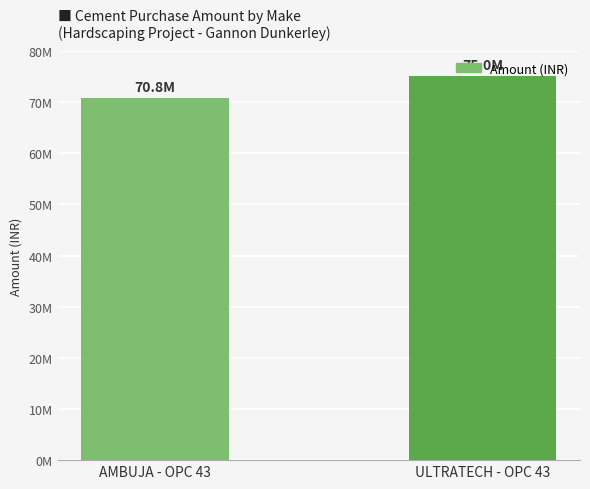

Reading left to right, extract all data points from this chart.

AMBUJA - OPC 43=70775000	ULTRATECH - OPC 43=75029200